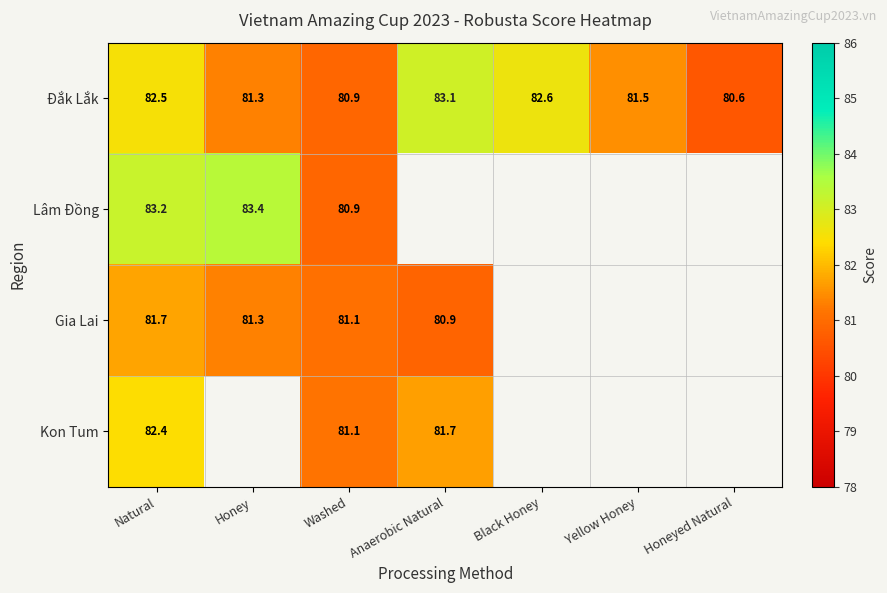

The Lâm Đồng series shows 23.3 at Washed. True or false?

False